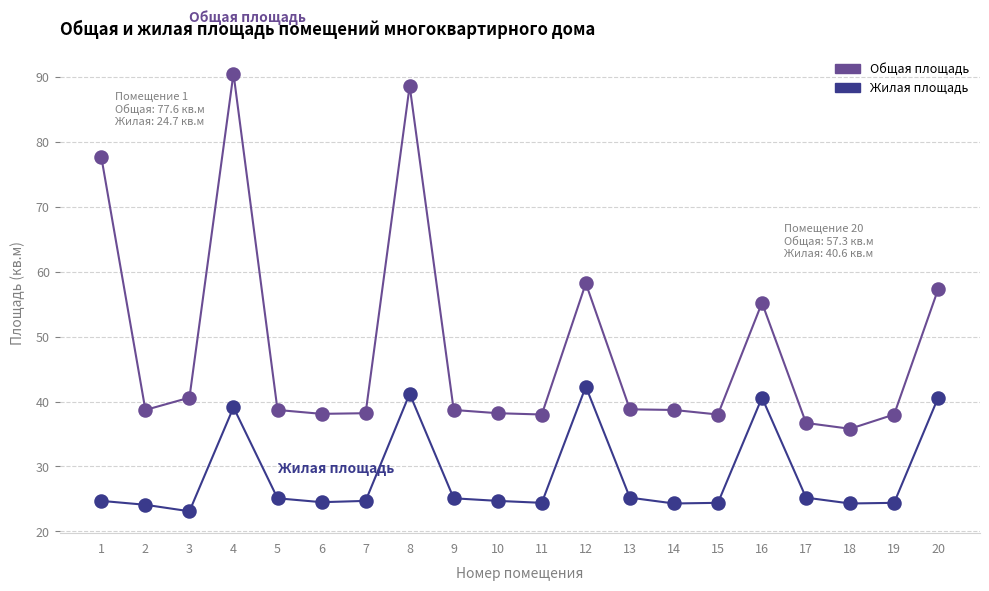

Is the value of Общая площадь at 9 greater than the value of Жилая площадь at 13?

Yes